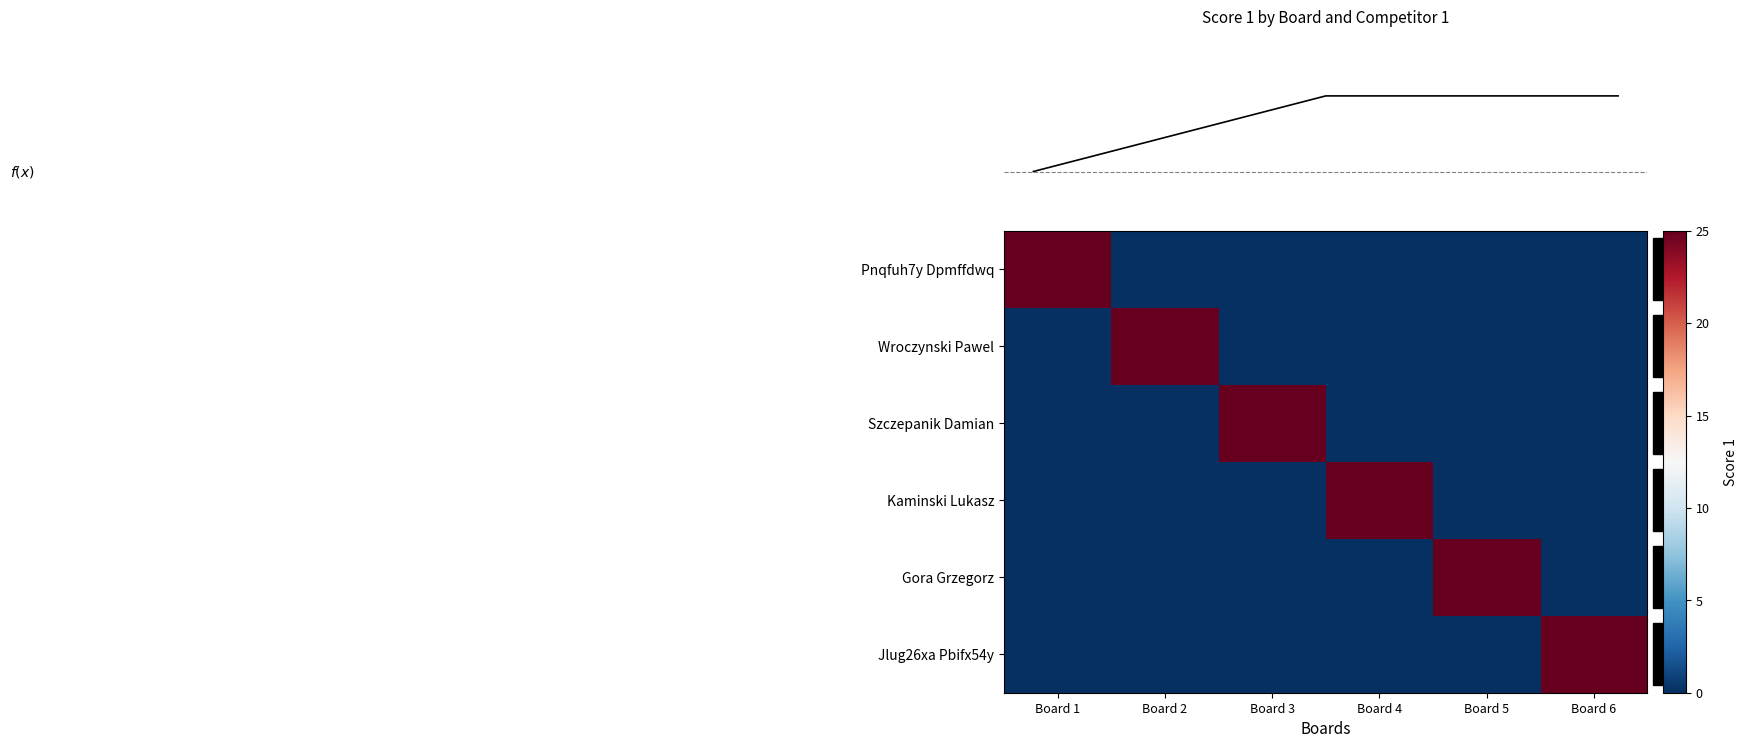

At how many categories does at least one series exceed 18?

6